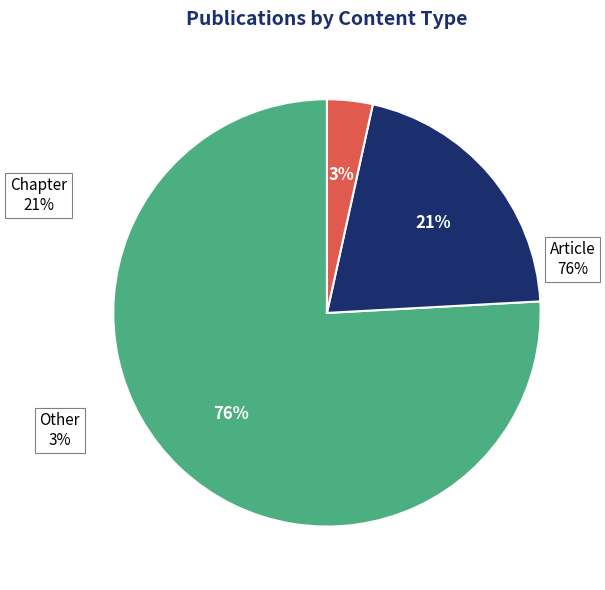

Which slice is the largest?

Article